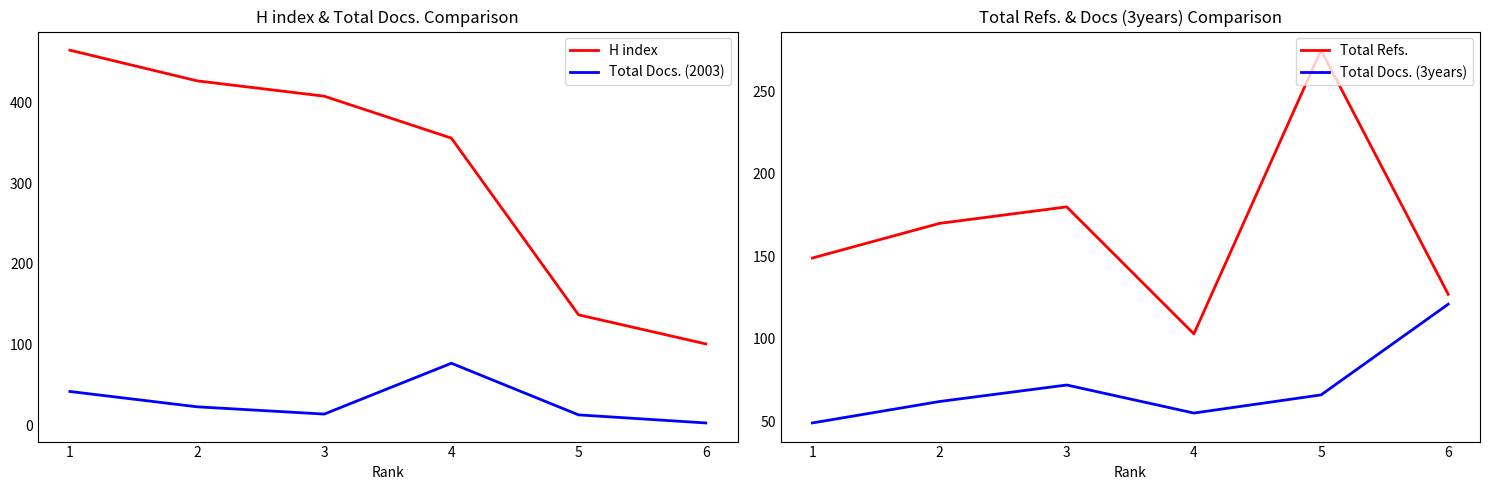

What is the value of the Total Refs. point at the 3rd from the left?

180